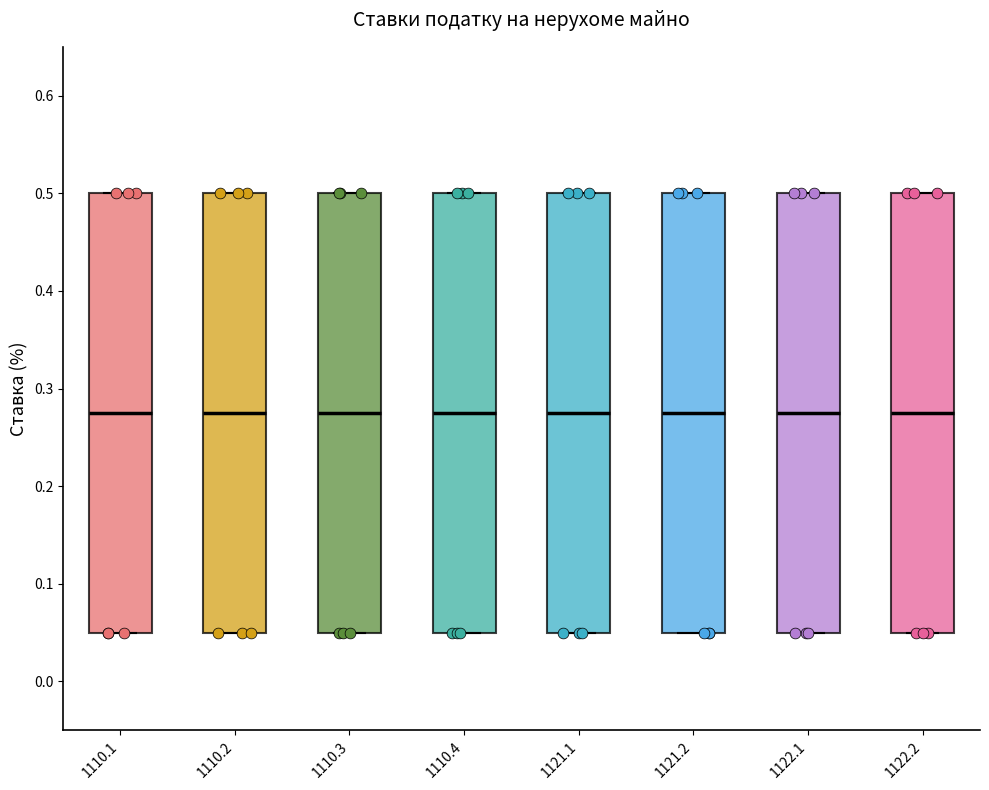

Reading left to right, transcribe this box plot: for each box, give where its median line is, the range the box spans, and where its two whiskers end, as read against the y-axis. The values are not printed on the chart, so give them approximately, as read against the axis.

1110.1: median 0.28, box 0.05 to 0.50, whiskers 0.05 to 0.50
1110.2: median 0.28, box 0.05 to 0.50, whiskers 0.05 to 0.50
1110.3: median 0.28, box 0.05 to 0.50, whiskers 0.05 to 0.50
1110.4: median 0.28, box 0.05 to 0.50, whiskers 0.05 to 0.50
1121.1: median 0.28, box 0.05 to 0.50, whiskers 0.05 to 0.50
1121.2: median 0.28, box 0.05 to 0.50, whiskers 0.05 to 0.50
1122.1: median 0.28, box 0.05 to 0.50, whiskers 0.05 to 0.50
1122.2: median 0.28, box 0.05 to 0.50, whiskers 0.05 to 0.50